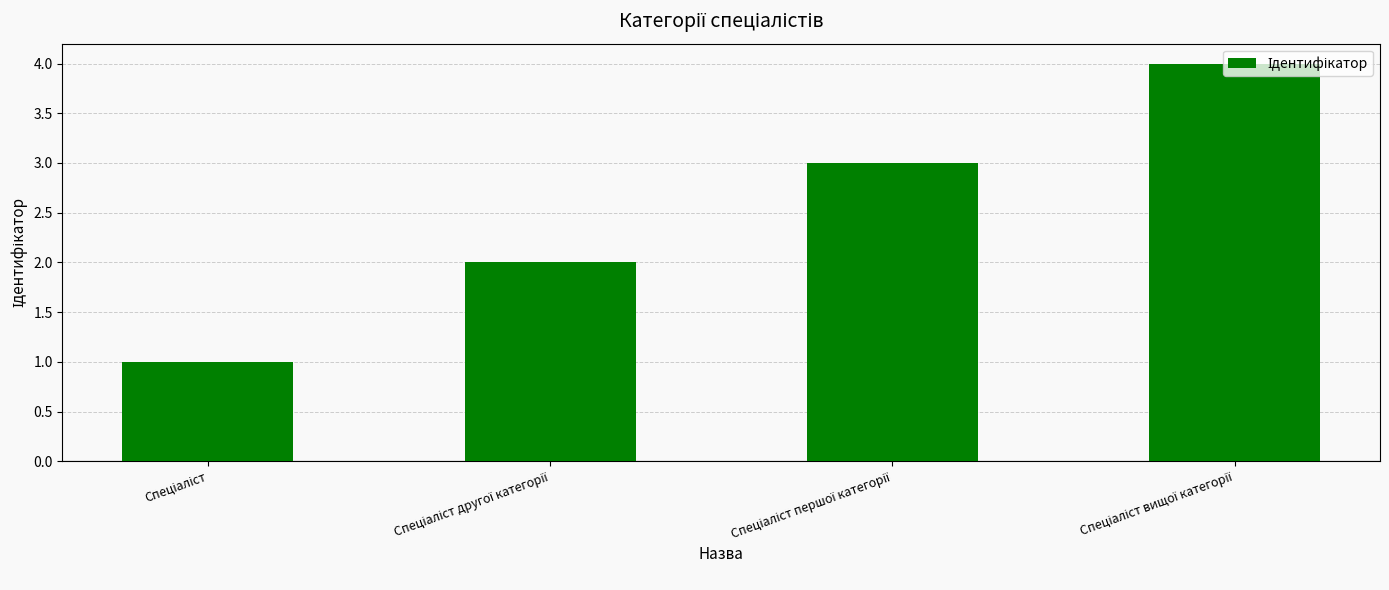

What is the difference between the maximum and second lowest values?

2